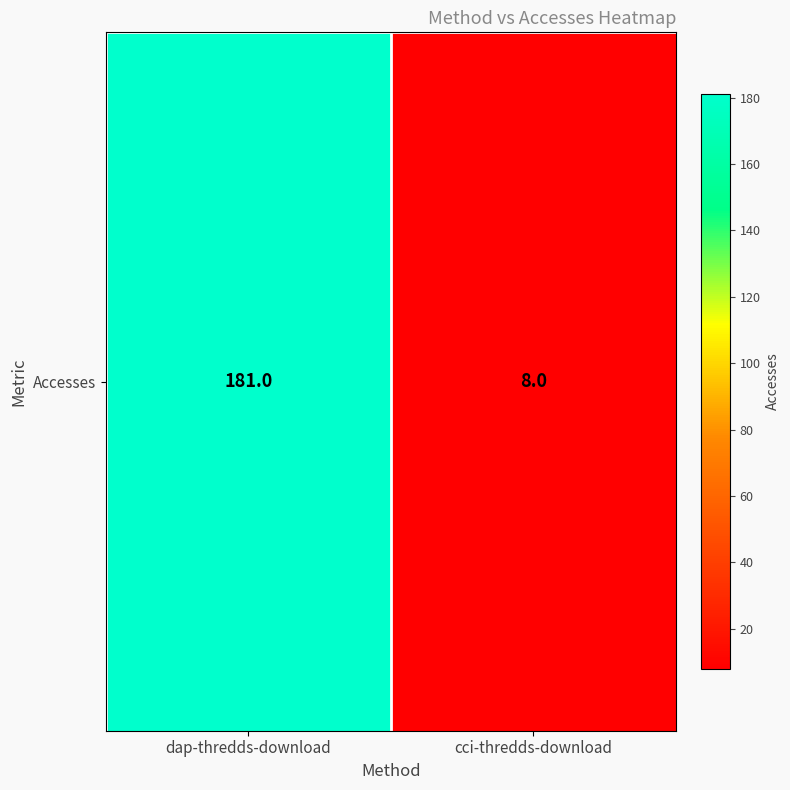

What is the smallest value displayed?

8